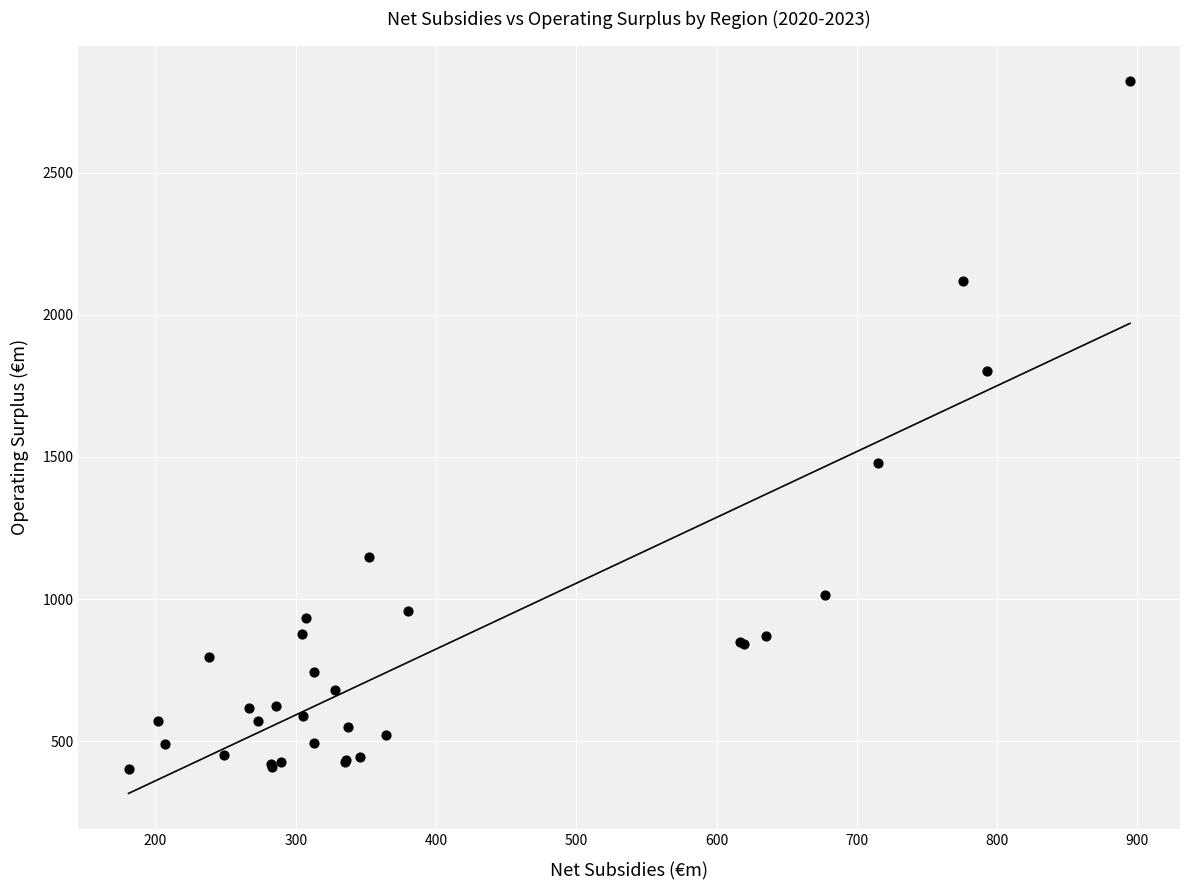

What Y value in the scatter plot is closest to 1611?

1477.3